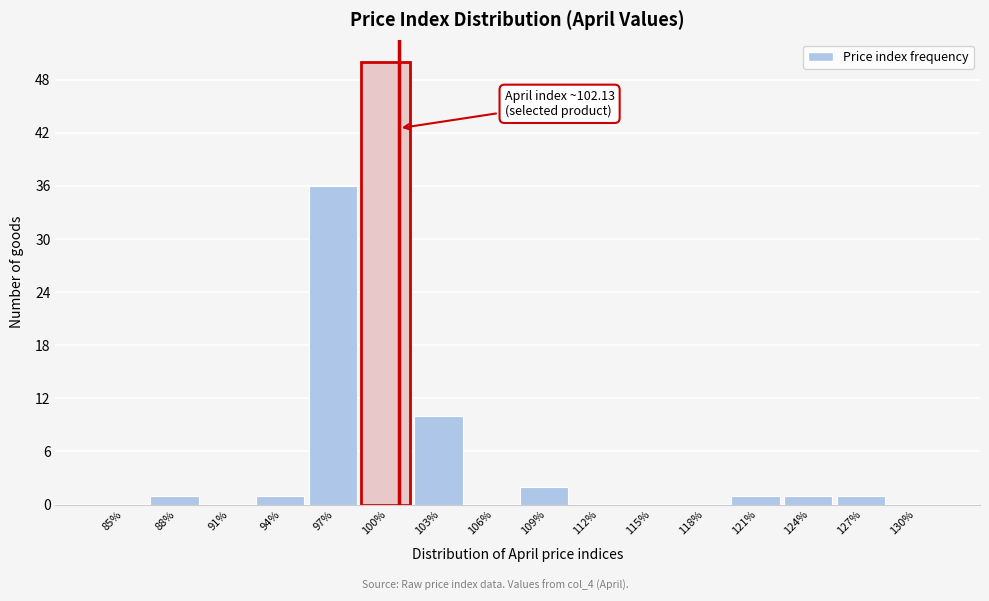

Reading left to right, transcribe all the data shown in this chart.

85%=0	88%=1	91%=0	94%=1	97%=36	100%=50	103%=10	106%=0	109%=2	112%=0	115%=0	118%=0	121%=1	124%=1	127%=1	130%=0